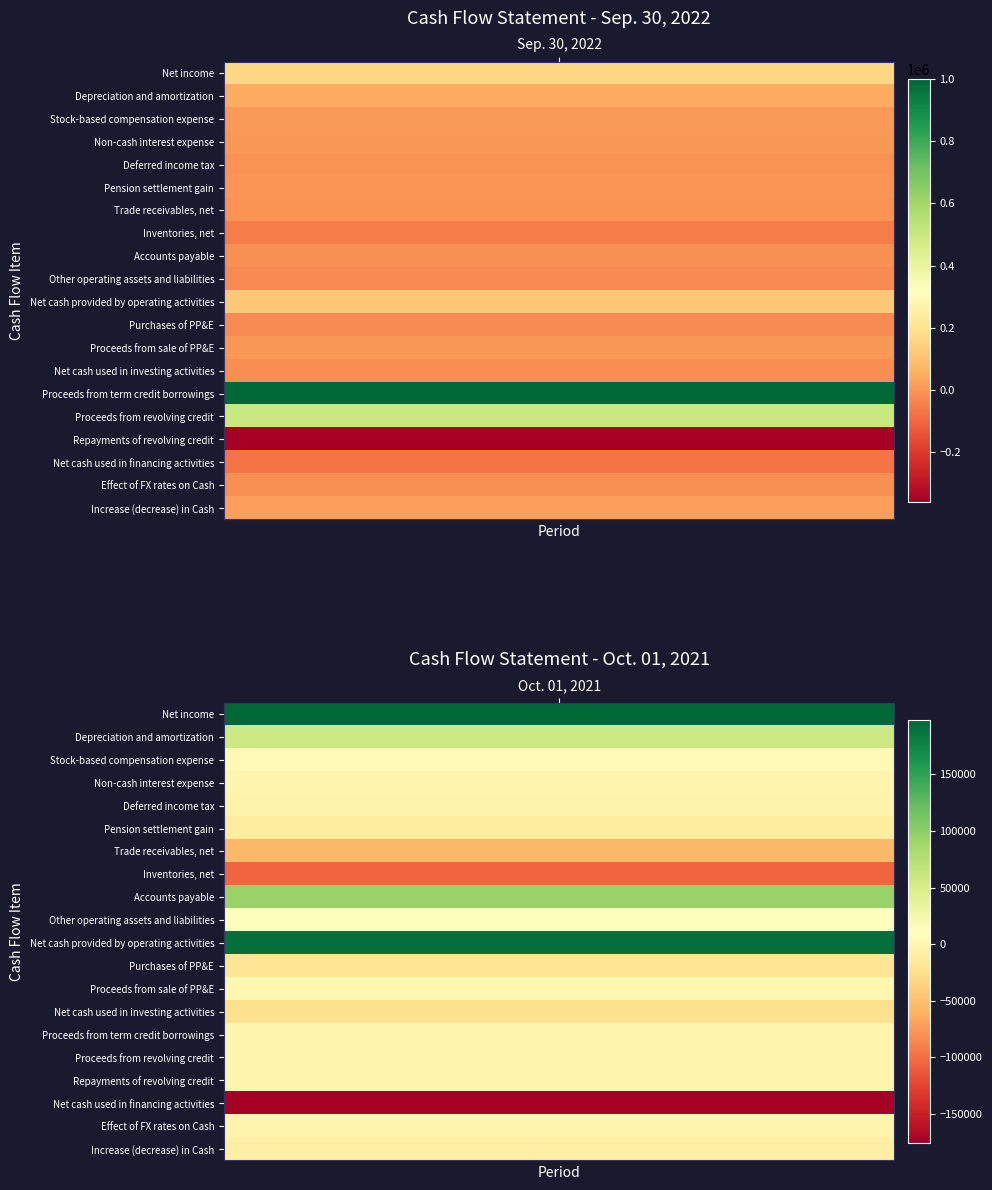

Rank the categories by Sep. 30, 2022 value from highest to lowest.

14, 15, 0, 10, 1, 19, 2, 12, 3, 5, 4, 6, 8, 18, 13, 9, 11, 7, 17, 16